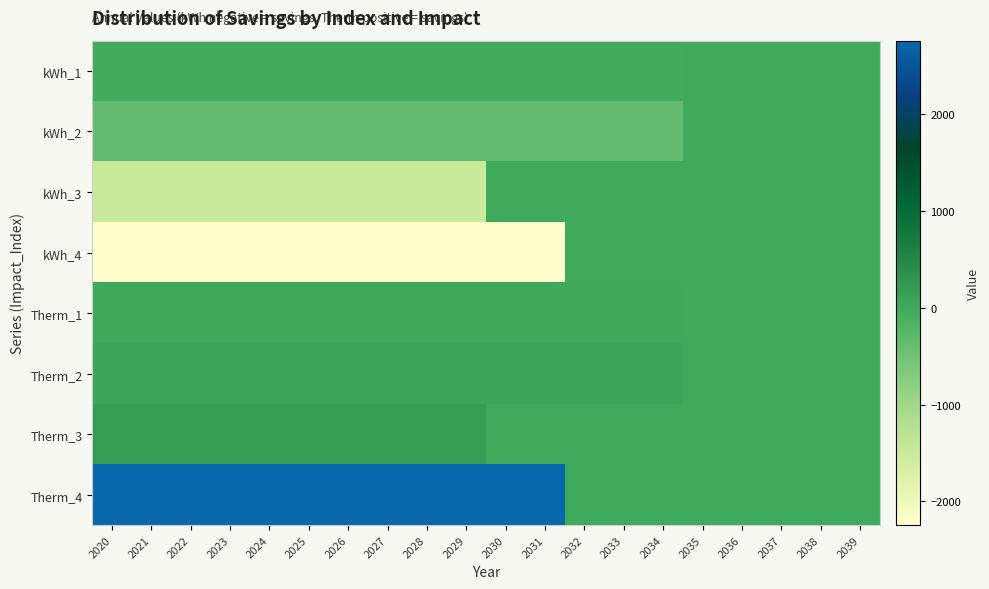

Which series changed the most between 2024 and 2038?

Therm_4